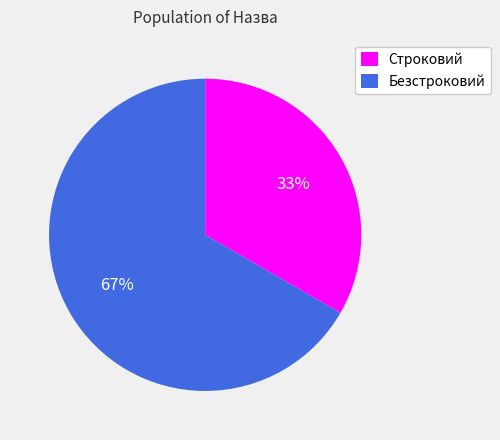

How many slices are in this pie chart?

2